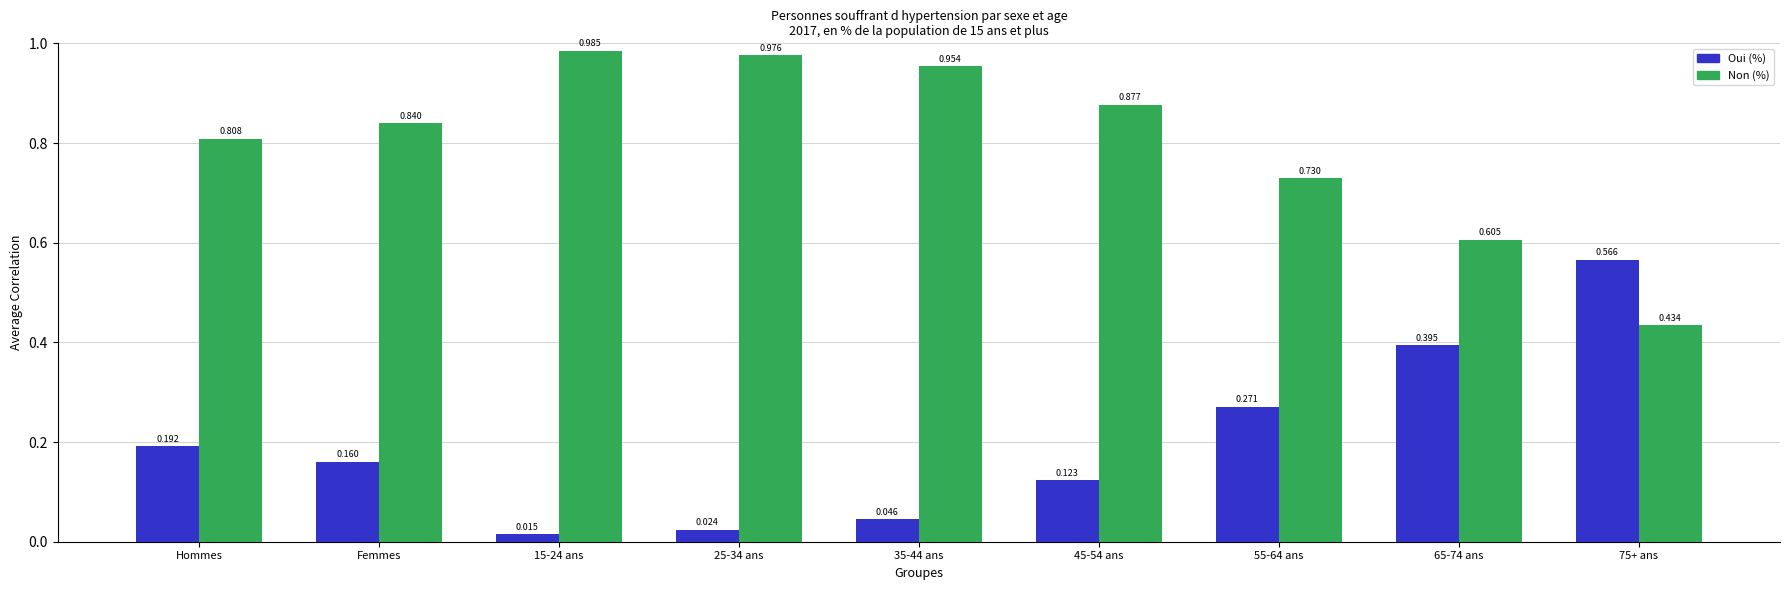

Is the value of Oui (%) at Femmes greater than the value of Non (%) at 15-24 ans?

No